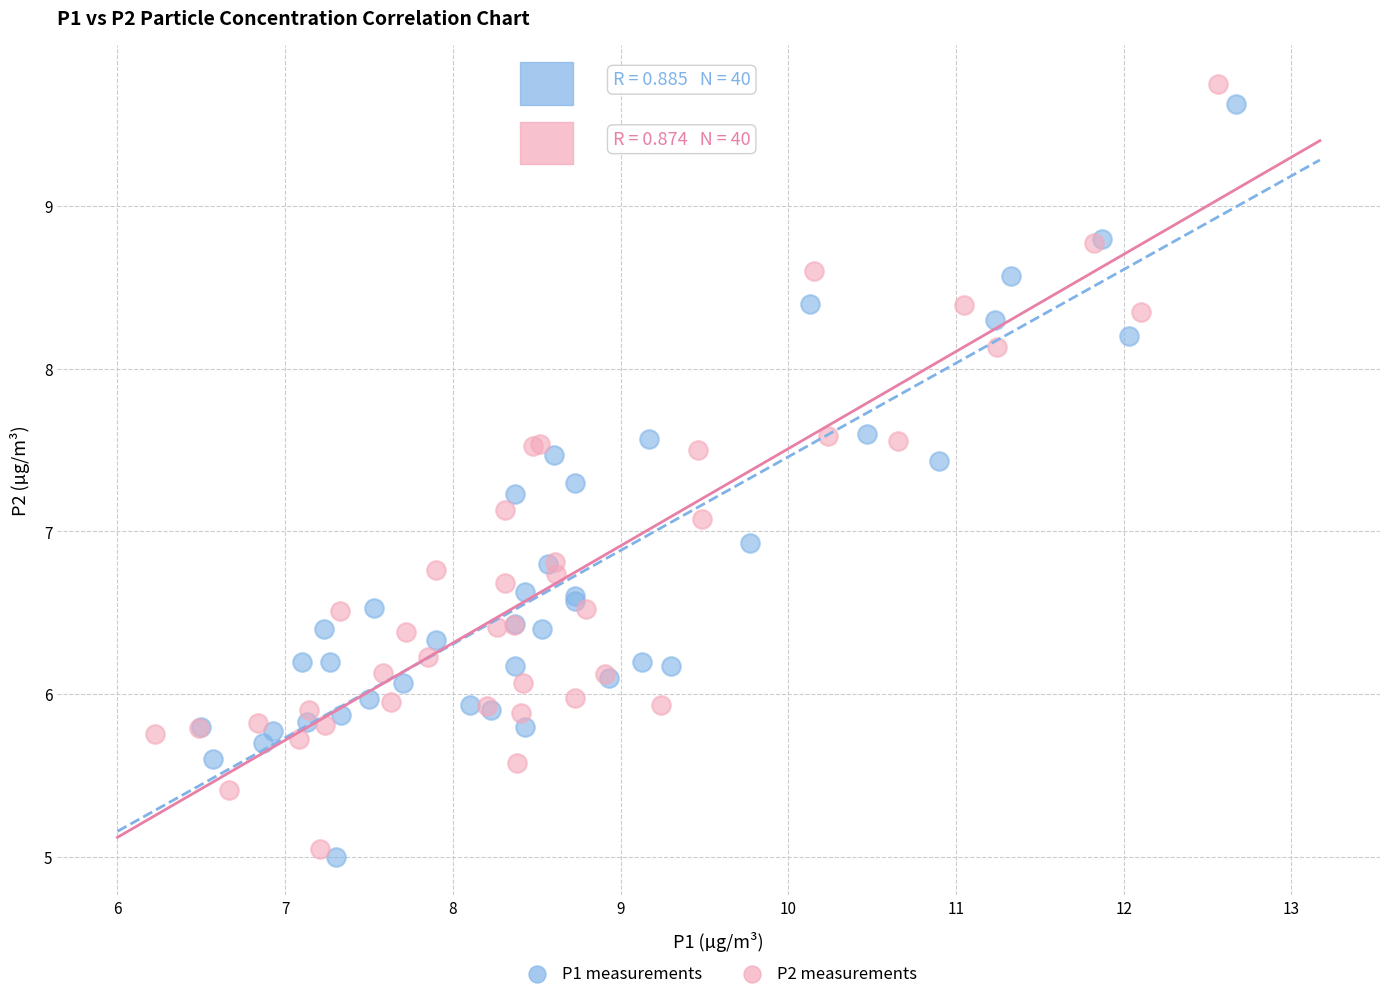

Which series has the widest spread of Y values?

P2 measurements